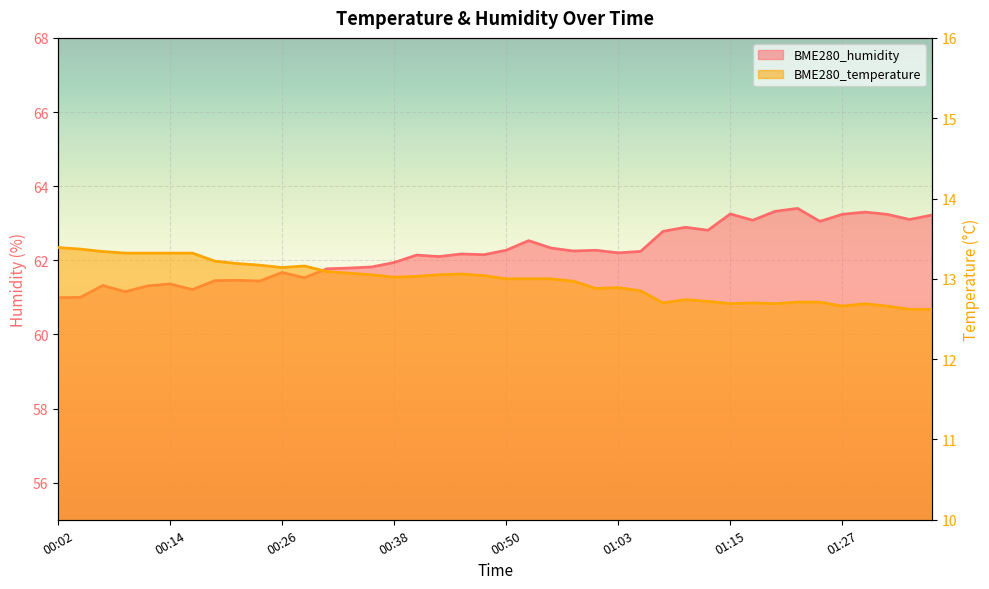

In BME280_humidity, how many points are higher than both neighbors (excluding endpoints)?

12